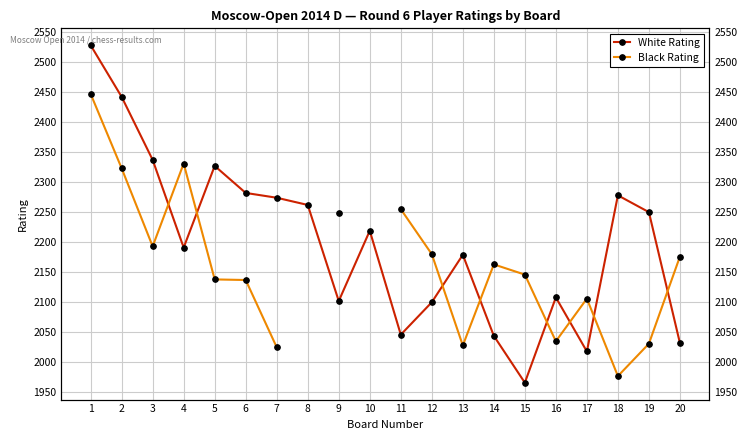

True or false: White Rating has more than 1 interior local peaks.

True